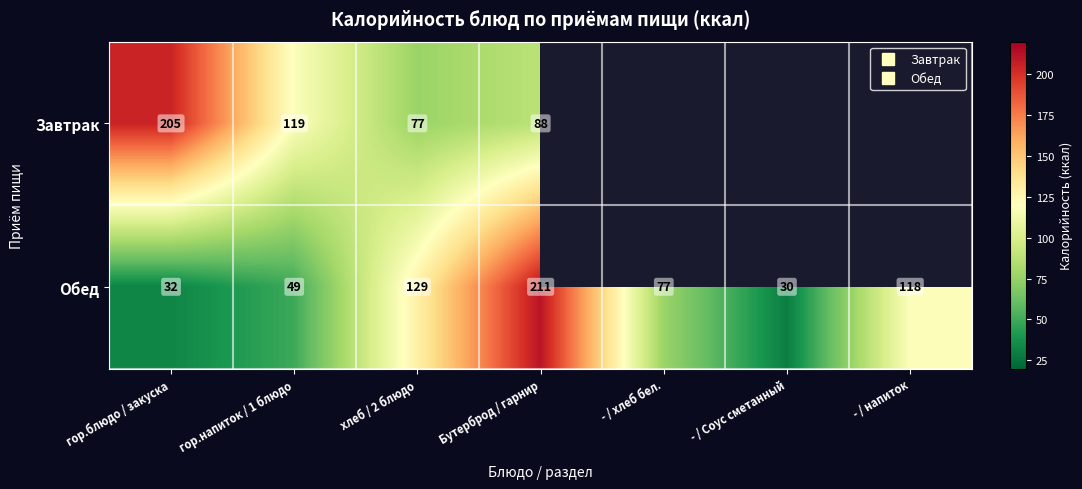

Rank the series at - / Соус сметанный from highest to lowest value.

Завтрак, Обед